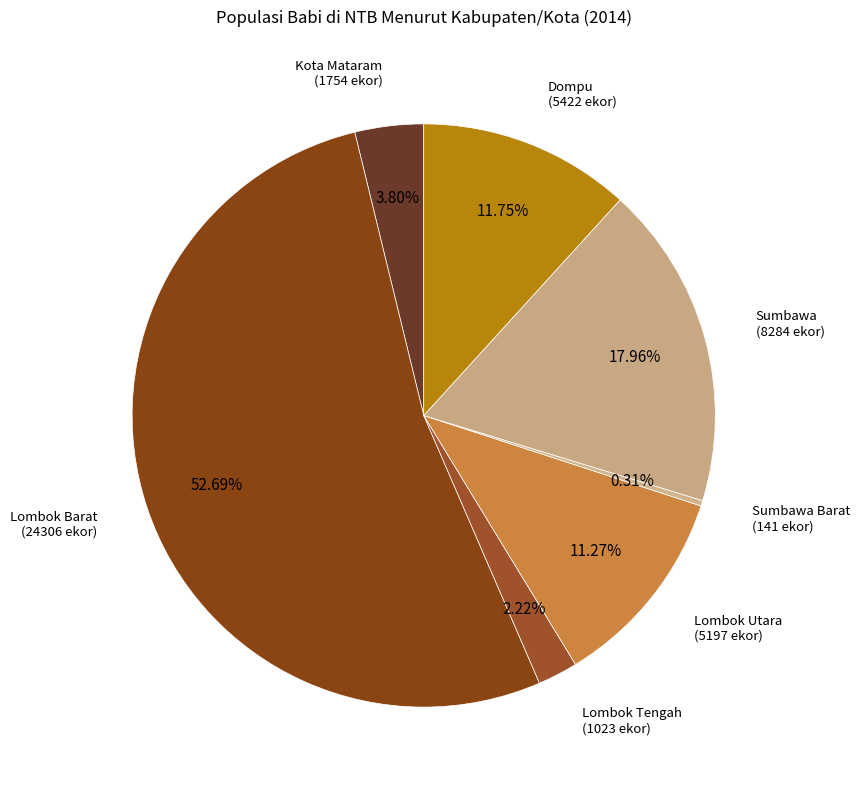

Between Lombok Barat and Sumbawa Barat, which is larger?

Lombok Barat